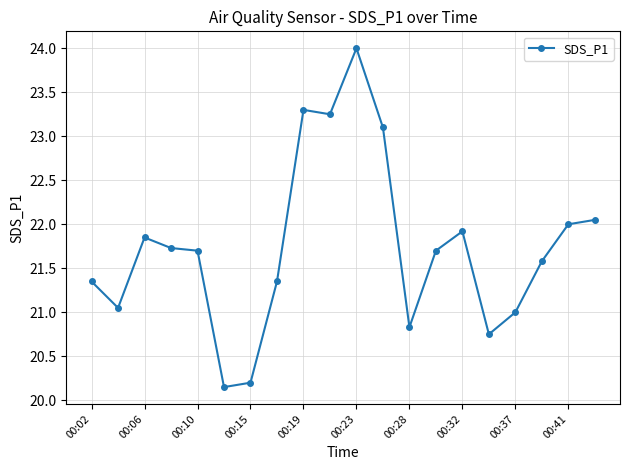

What is the maximum value shown in the chart?

24.0